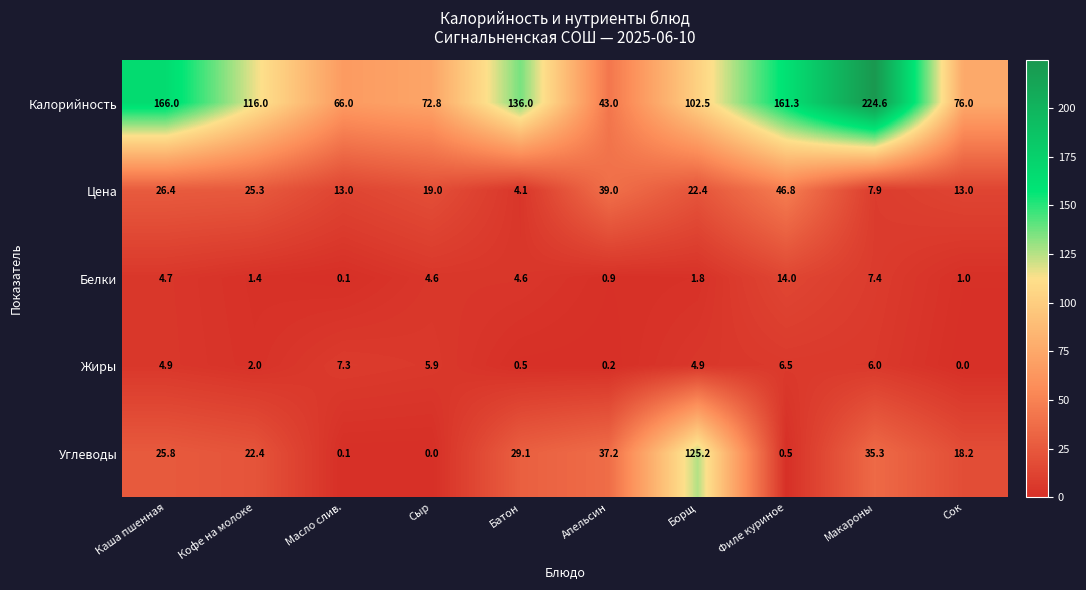

What is the spread (max minus min) of values at Каша пшенная?

161.3